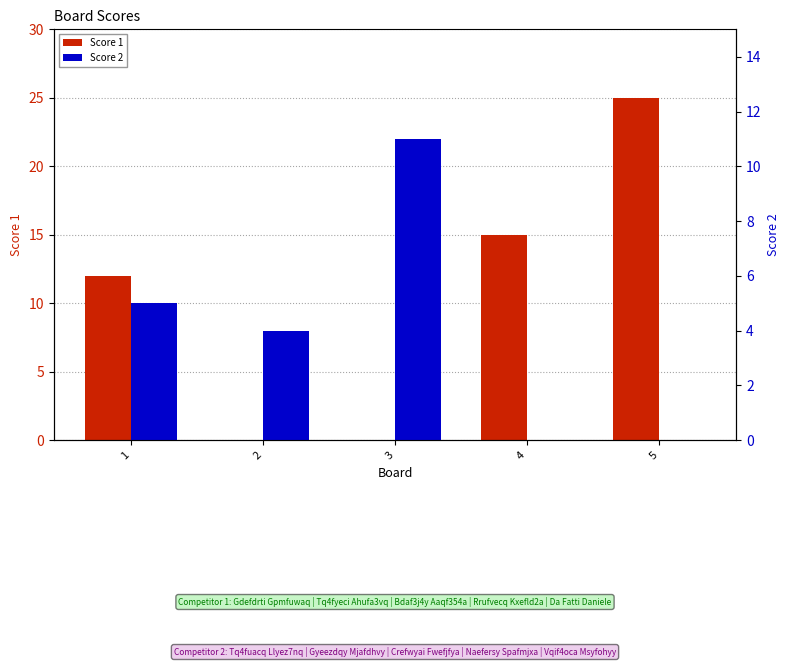

Reading left to right, transcribe all the data shown in this chart.

Score 1: 12	0	0	15	25
Score 2: 5	4	11	0	0